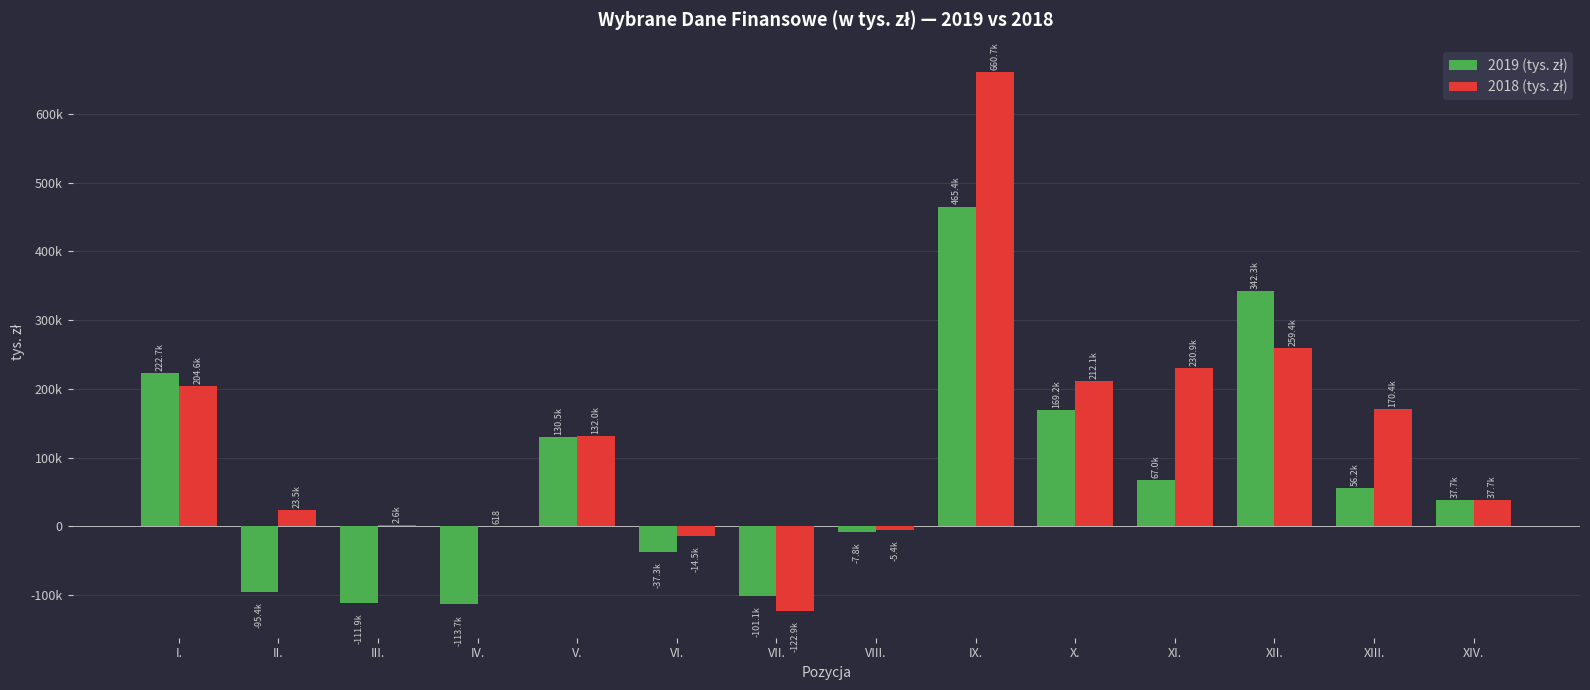

Reading left to right, what are all the values shown in this chart?

2019 (tys. zł): I.=222655	II.=-95372	III.=-111885	IV.=-113690	V.=130539	VI.=-37298	VII.=-101064	VIII.=-7823	IX.=465393	X.=169169	XI.=66958	XII.=342252	XIII.=56183	XIV.=37728
2018 (tys. zł): I.=204617	II.=23549	III.=2581	IV.=618	V.=132008	VI.=-14525	VII.=-122886	VIII.=-5403	IX.=660744	X.=212109	XI.=230901	XII.=259444	XIII.=170399	XIV.=37728